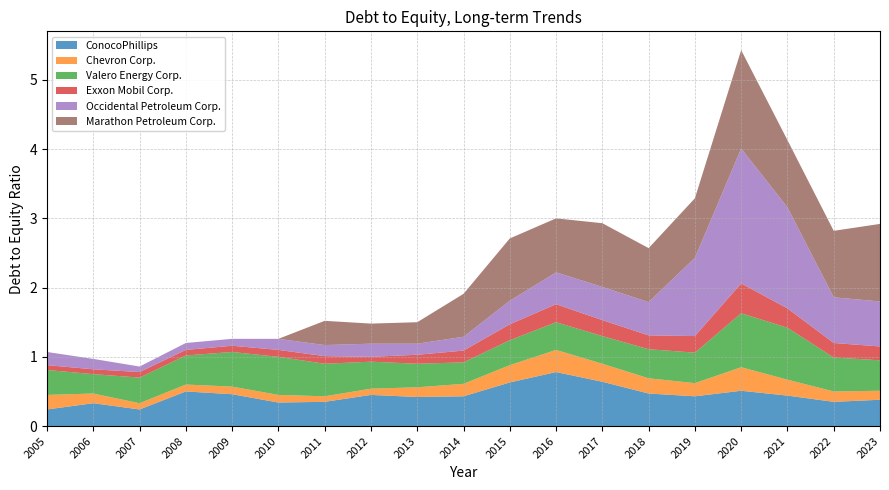

Reading left to right, what are all the values shown in this chart?

ConocoPhillips: 2005=0.2	2006=0.3	2007=0.2	2008=0.5	2009=0.5	2010=0.3	2011=0.3	2012=0.5	2013=0.4	2014=0.4	2015=0.6	2016=0.8	2017=0.6	2018=0.5	2019=0.4	2020=0.5	2021=0.4	2022=0.3	2023=0.4
Chevron Corp.: 2005=0.2	2006=0.1	2007=0.1	2008=0.1	2009=0.1	2010=0.1	2011=0.1	2012=0.1	2013=0.1	2014=0.2	2015=0.2	2016=0.3	2017=0.3	2018=0.2	2019=0.2	2020=0.3	2021=0.2	2022=0.1	2023=0.1
Valero Energy Corp.: 2005=0.4	2006=0.3	2007=0.4	2008=0.4	2009=0.5	2010=0.6	2011=0.5	2012=0.4	2013=0.3	2014=0.3	2015=0.4	2016=0.4	2017=0.4	2018=0.4	2019=0.4	2020=0.8	2021=0.8	2022=0.5	2023=0.4
Exxon Mobil Corp.: 2005=0.1	2006=0.1	2007=0.1	2008=0.1	2009=0.1	2010=0.1	2011=0.1	2012=0.1	2013=0.1	2014=0.2	2015=0.2	2016=0.3	2017=0.2	2018=0.2	2019=0.2	2020=0.4	2021=0.3	2022=0.2	2023=0.2
Occidental Petroleum Corp.: 2005=0.2	2006=0.1	2007=0.1	2008=0.1	2009=0.1	2010=0.2	2011=0.2	2012=0.2	2013=0.2	2014=0.2	2015=0.3	2016=0.5	2017=0.5	2018=0.5	2019=1.1	2020=1.9	2021=1.5	2022=0.7	2023=0.7
Marathon Petroleum Corp.: 2005=0.0	2006=0.0	2007=0.0	2008=0.0	2009=0.0	2010=0.0	2011=0.3	2012=0.3	2013=0.3	2014=0.6	2015=0.9	2016=0.8	2017=0.9	2018=0.8	2019=0.9	2020=1.4	2021=1.0	2022=1.0	2023=1.1